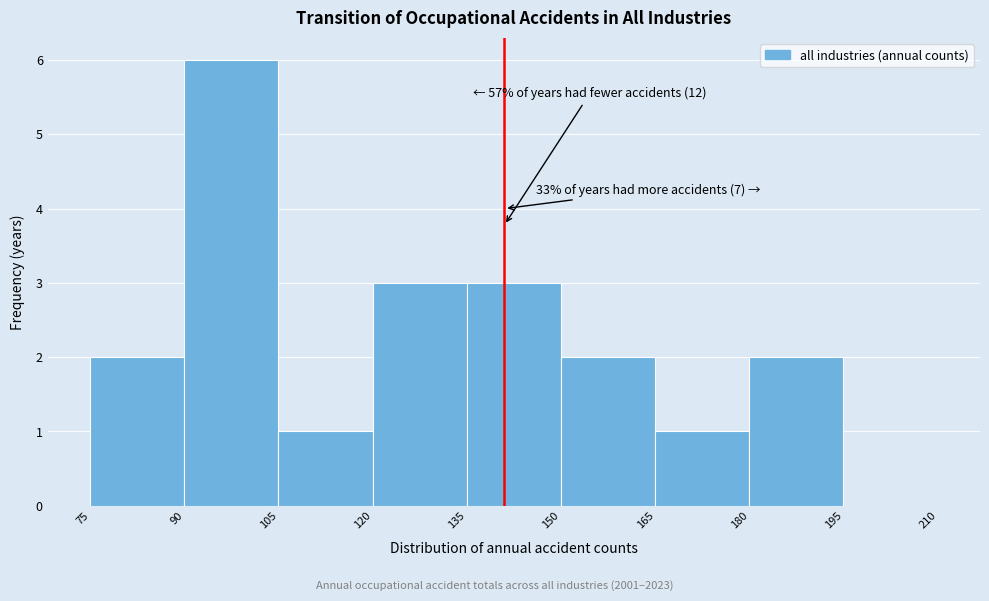

Over which range of the x-axis is the bar tallest?

90 to 105